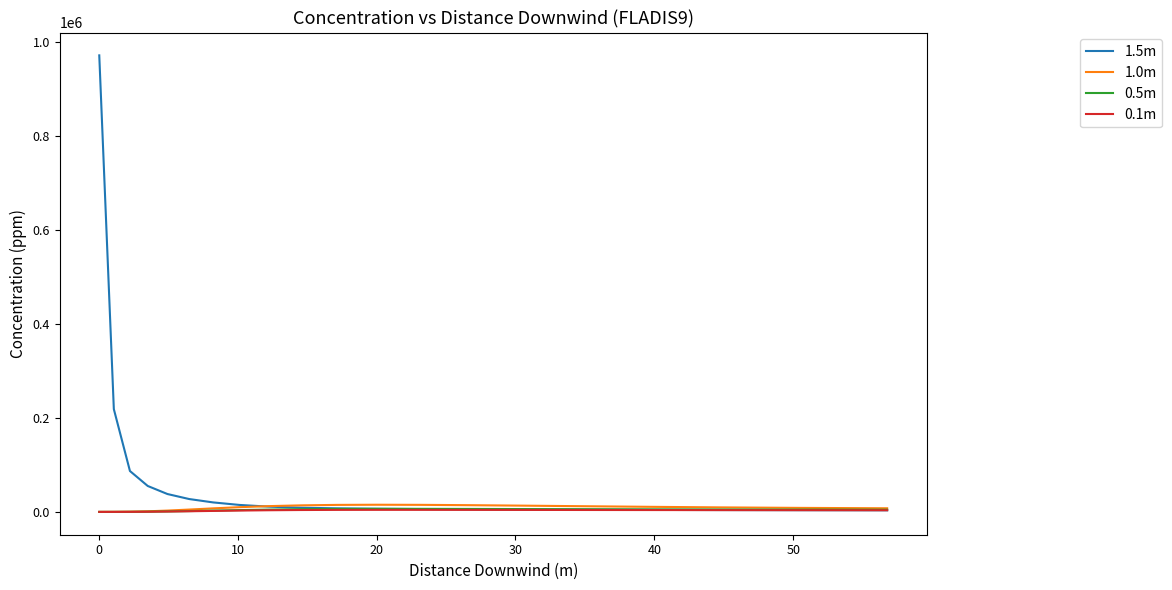

Which series has the largest total across all categories?

1.5m